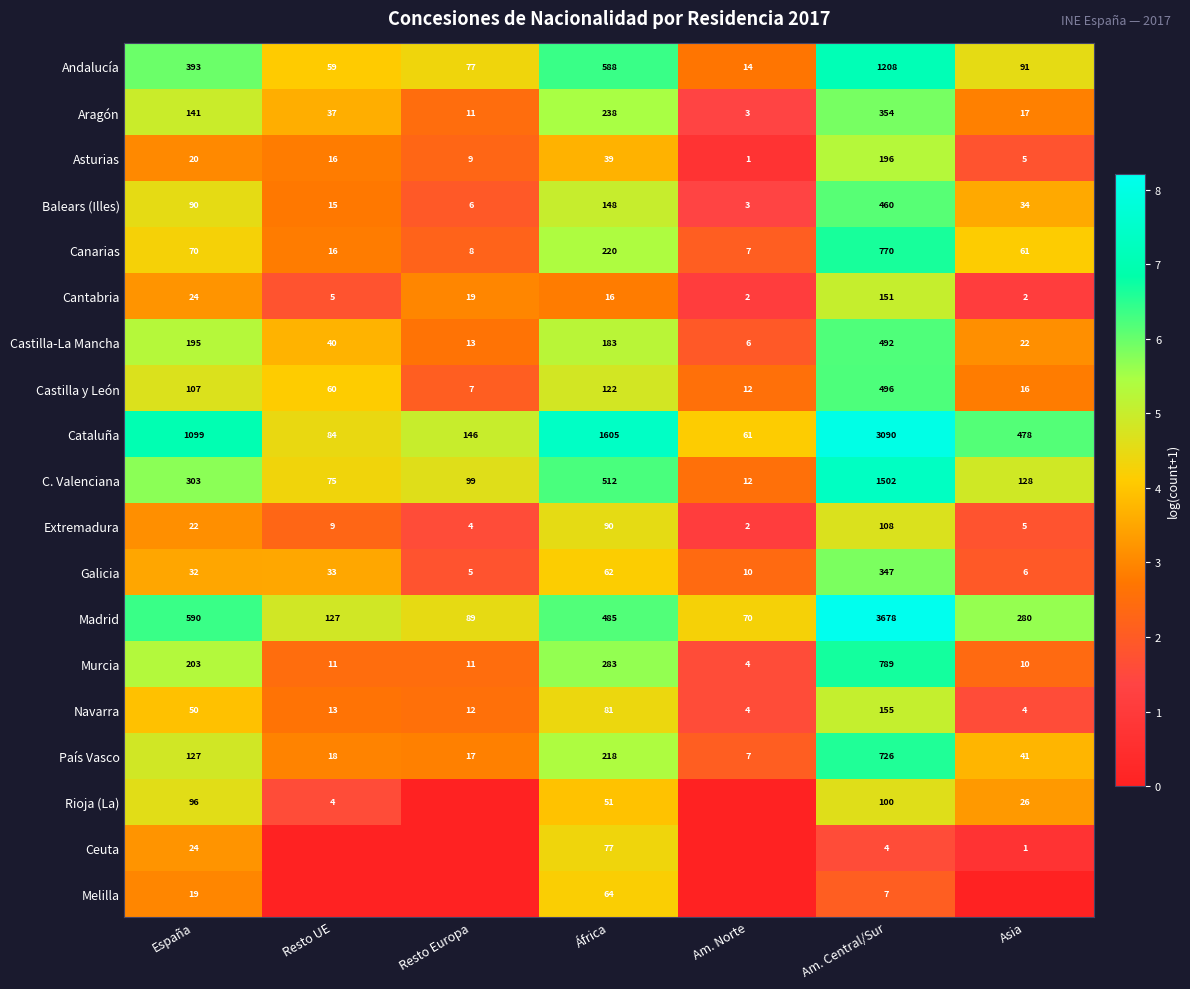

What is the approximate value of Cantabria at Resto UE?

5